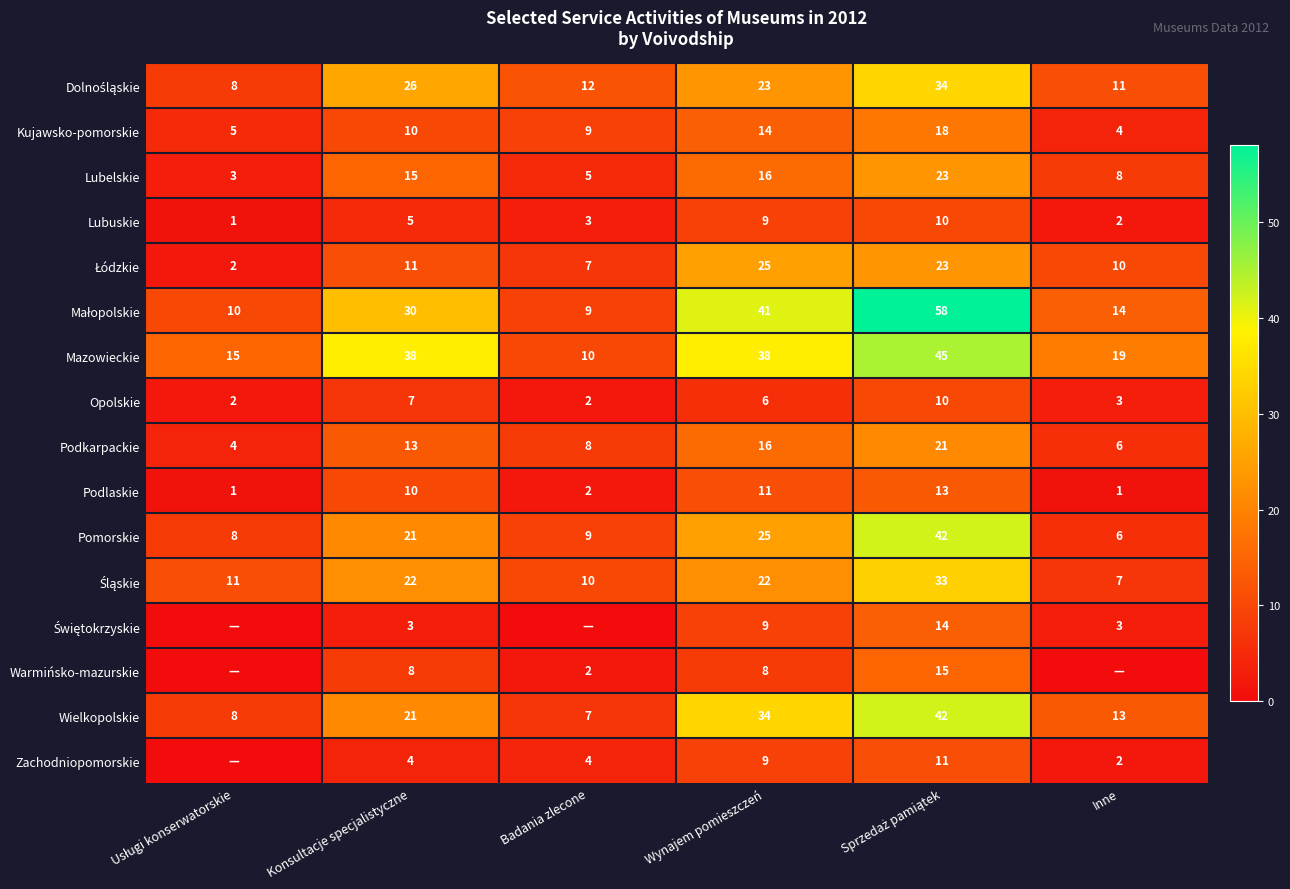

What is the difference between the highest and lowest values at Wynajem pomieszczeń?

35